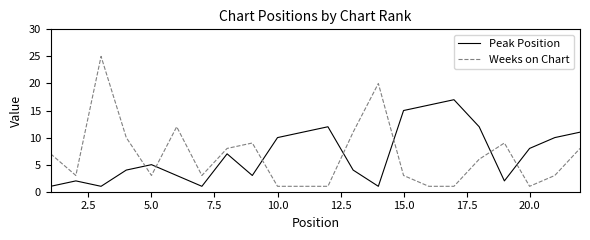

True or false: Weeks on Chart and Peak Position cross at least once.

True